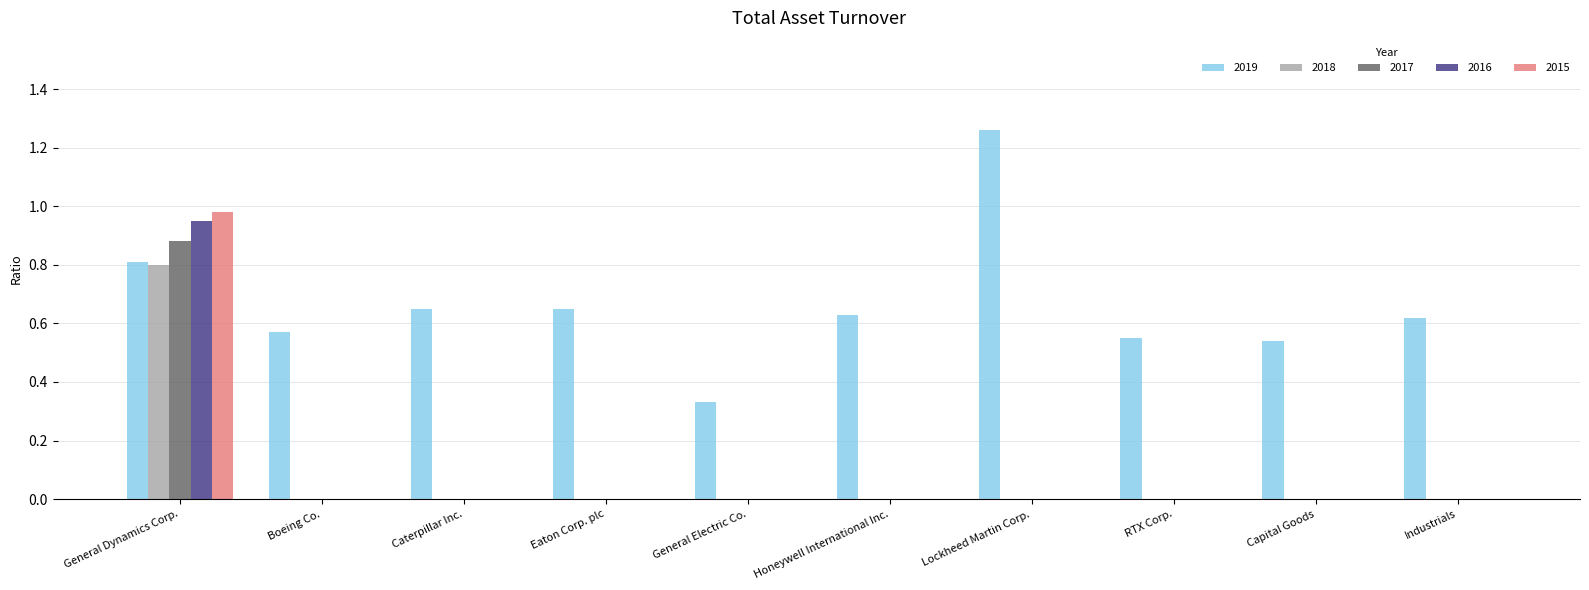

Which series has the largest total across all categories?

2019